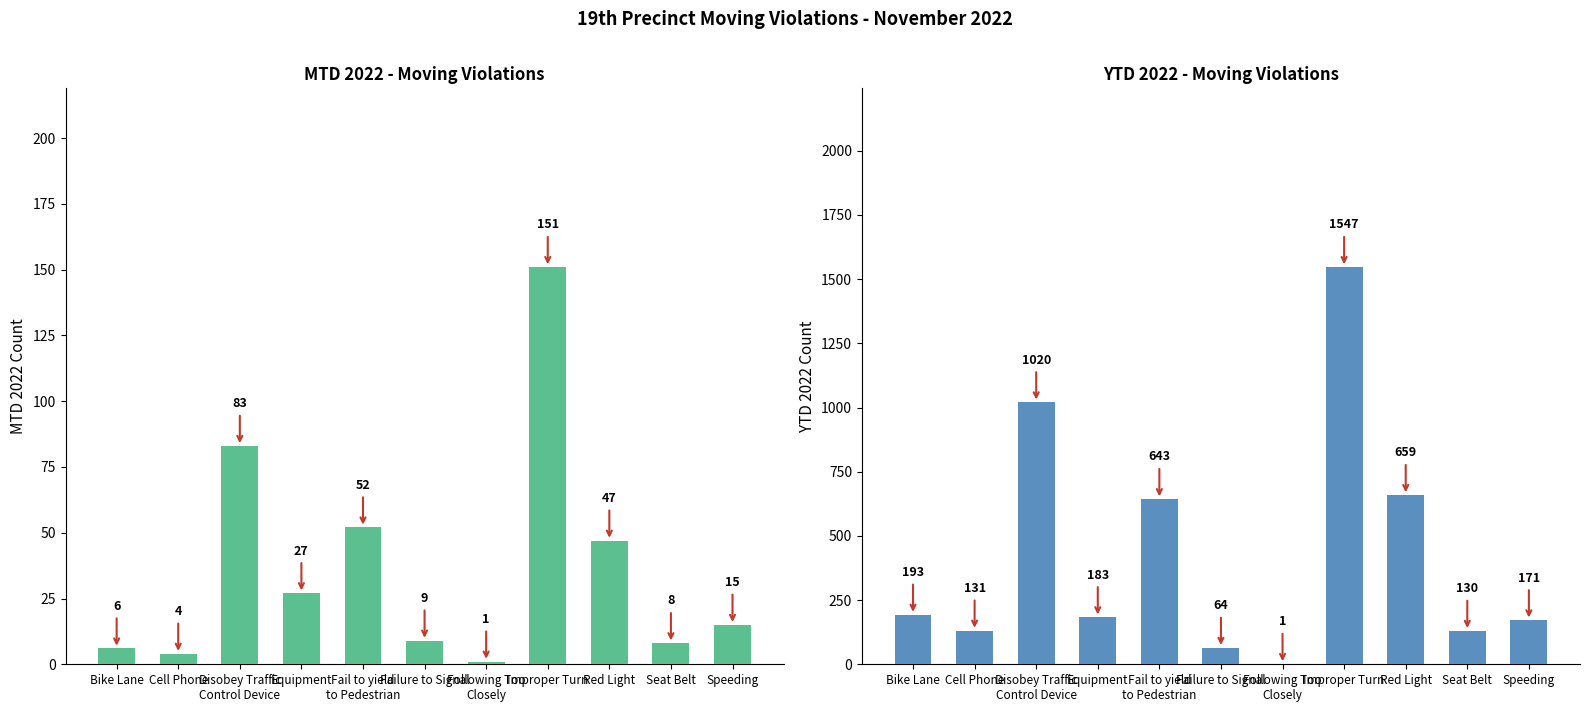

Rank the series by their average value, from highest to lowest.

YTD 2022, MTD 2022